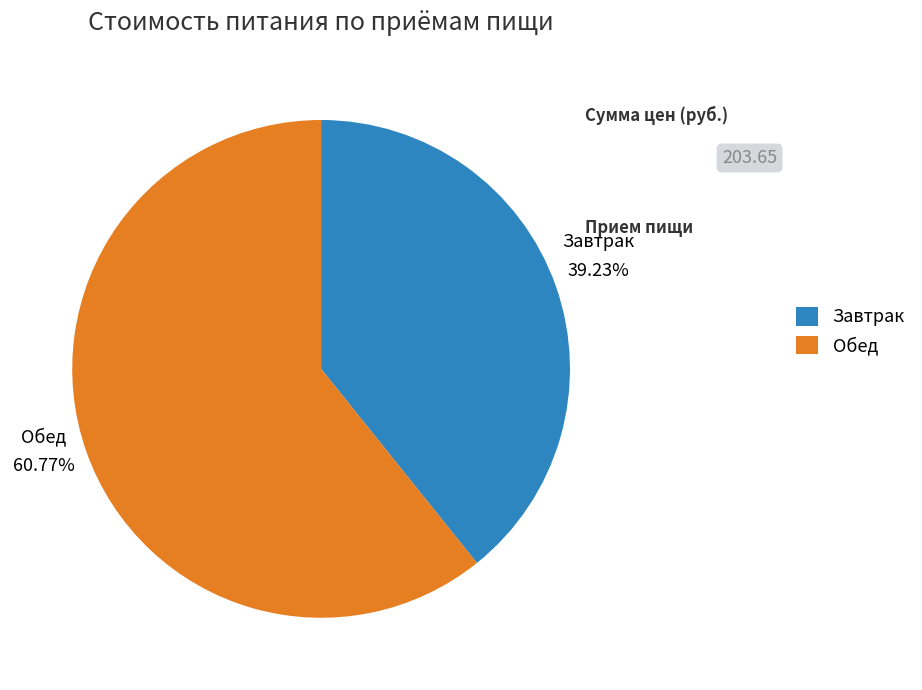

How many slices are in this pie chart?

2